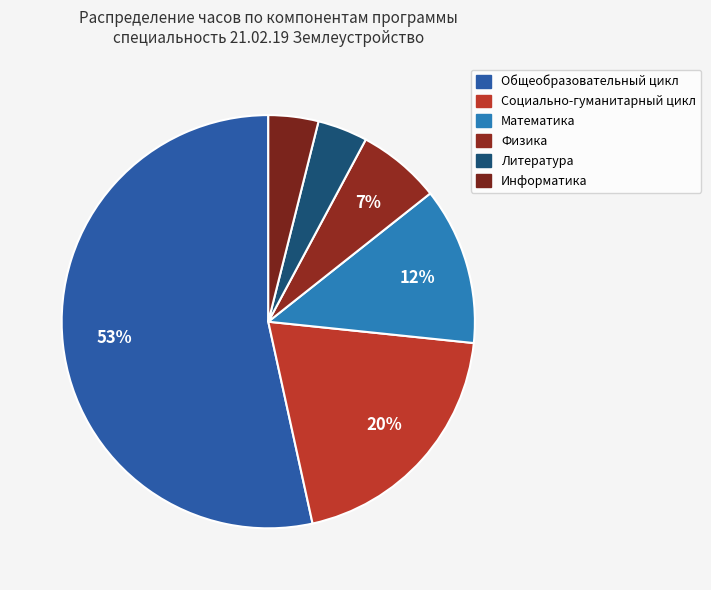

Count the number of slices in the pie.

6